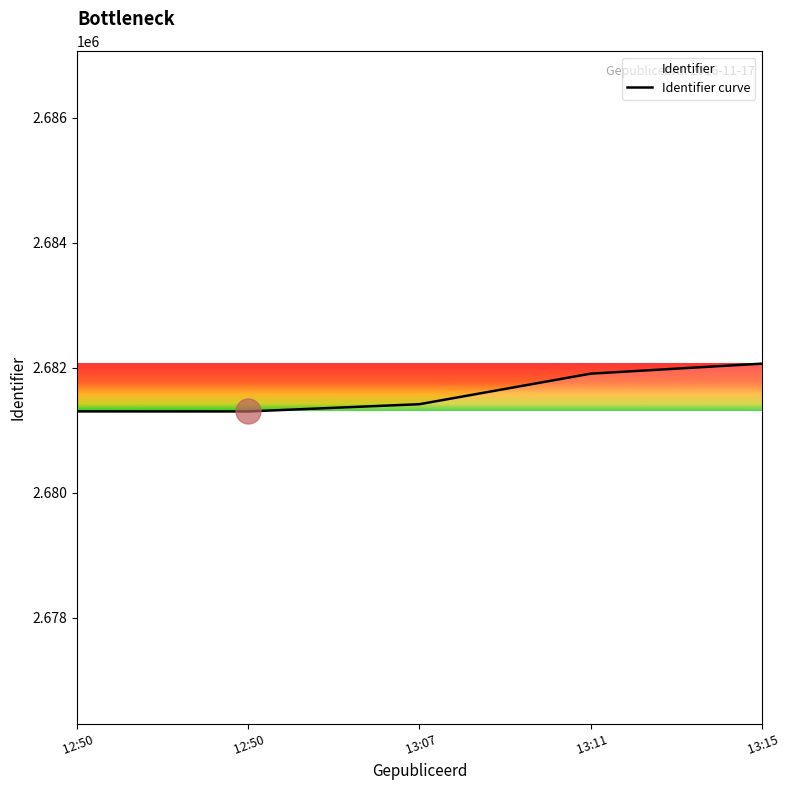

Which category has the highest value across all series?

 13:15